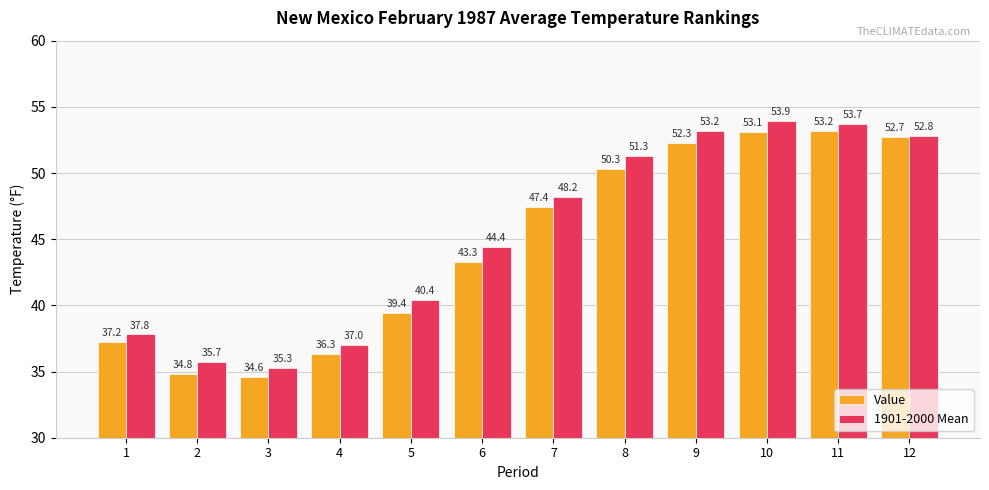

Which series has the largest total across all categories?

1901-2000 Mean